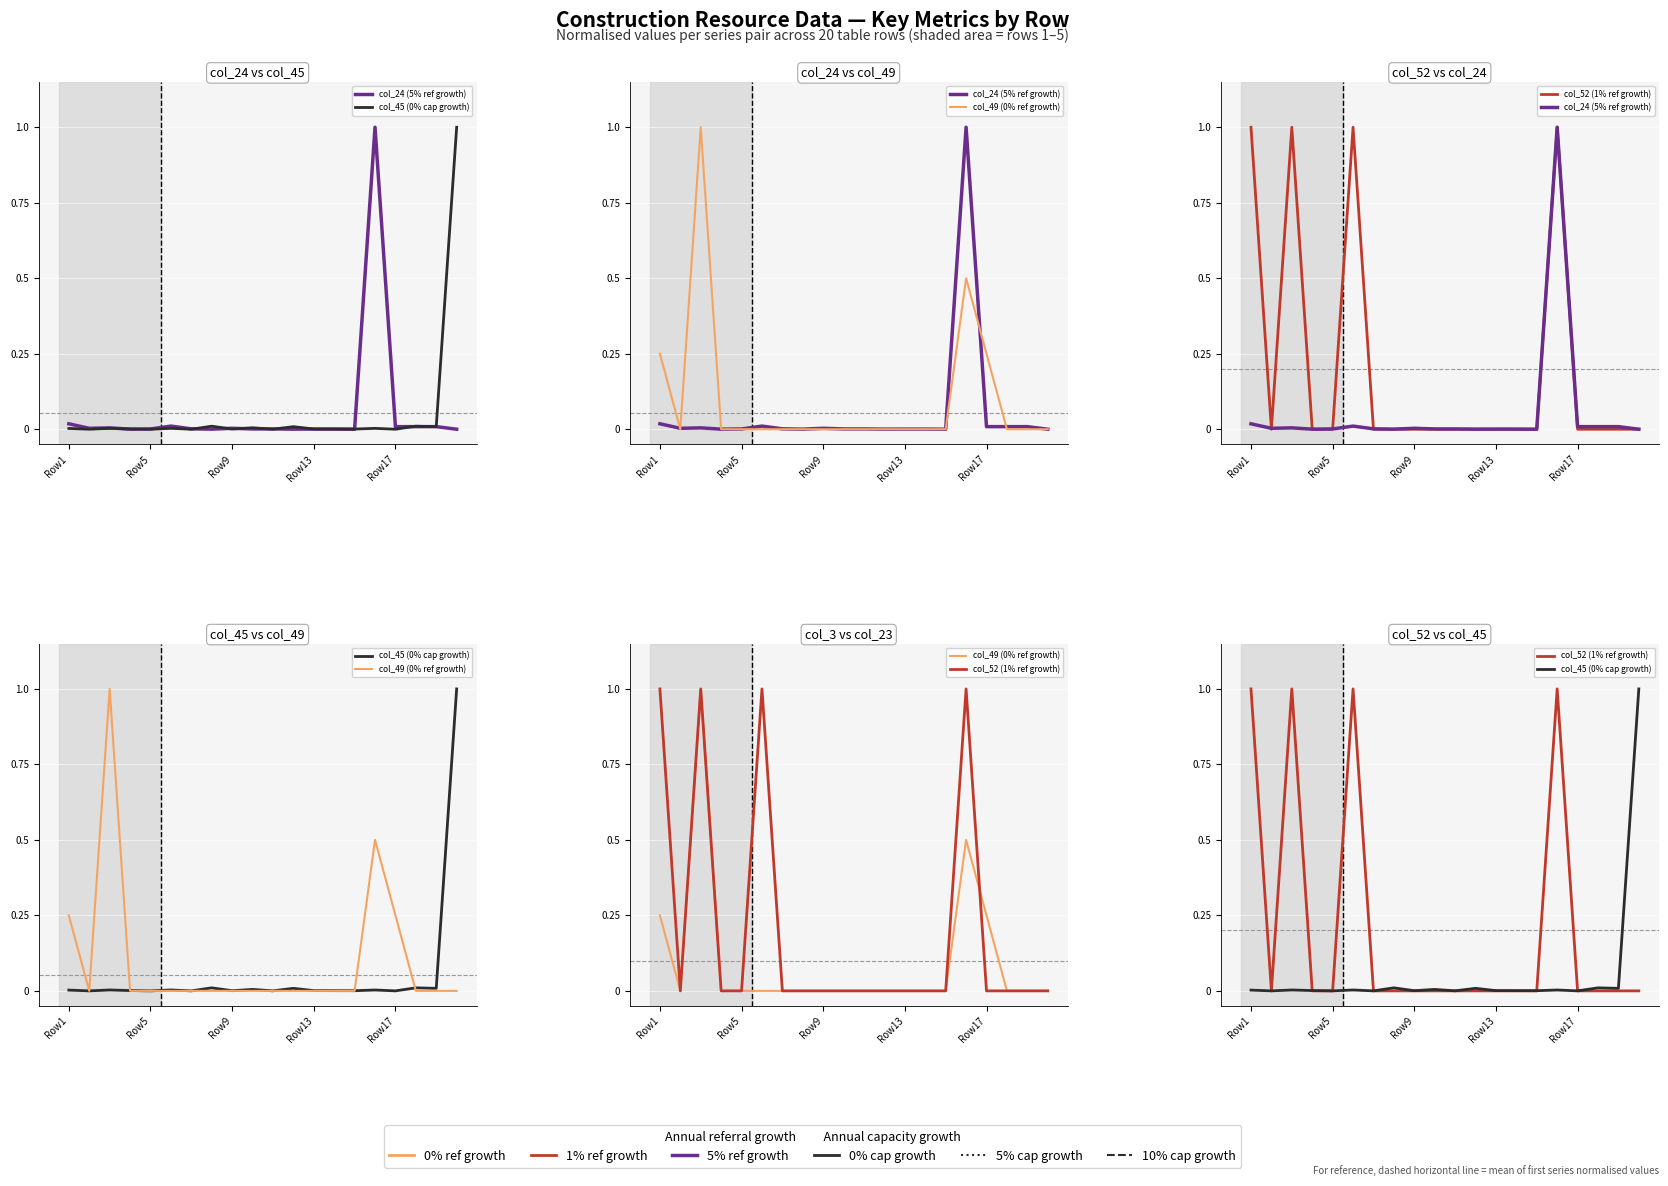

What are all the series names shown in the legend?

col_24 (5% ref growth), col_45 (0% cap growth), col_49 (0% ref growth), col_52 (1% ref growth)